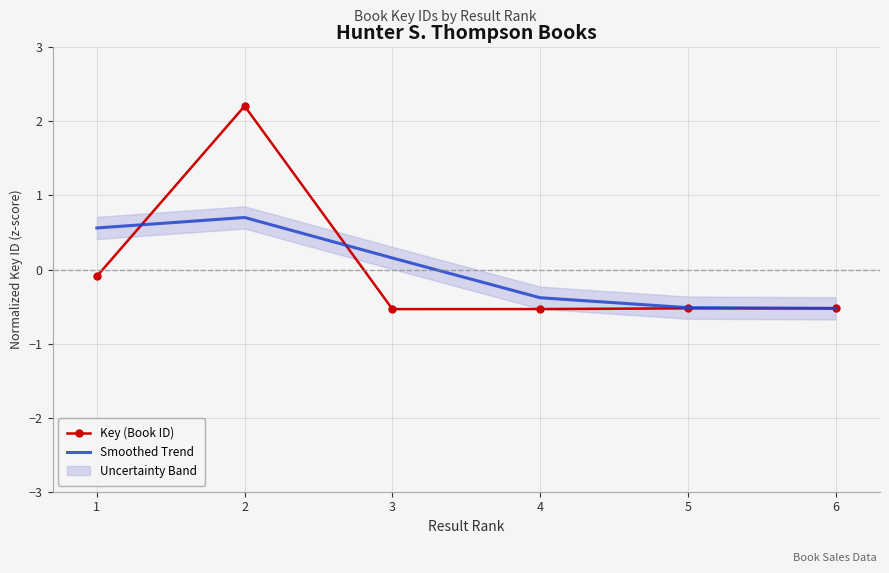

How many data points does each series have?

6